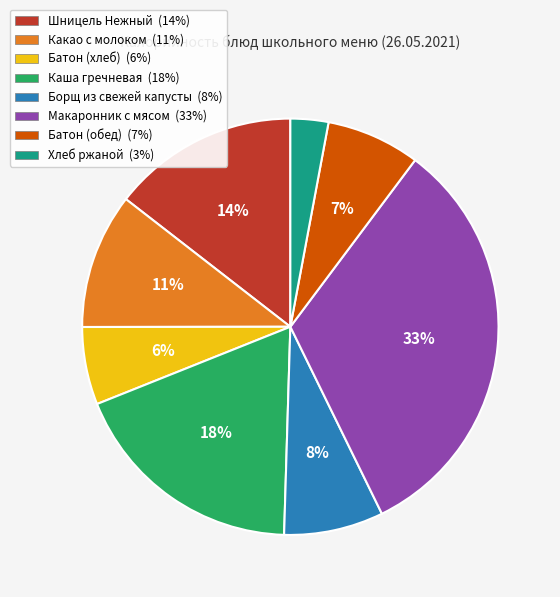

What is the ratio of the value at Борщ из свежей капусты (8%) to the value at Батон (хлеб) (6%)?

1.3